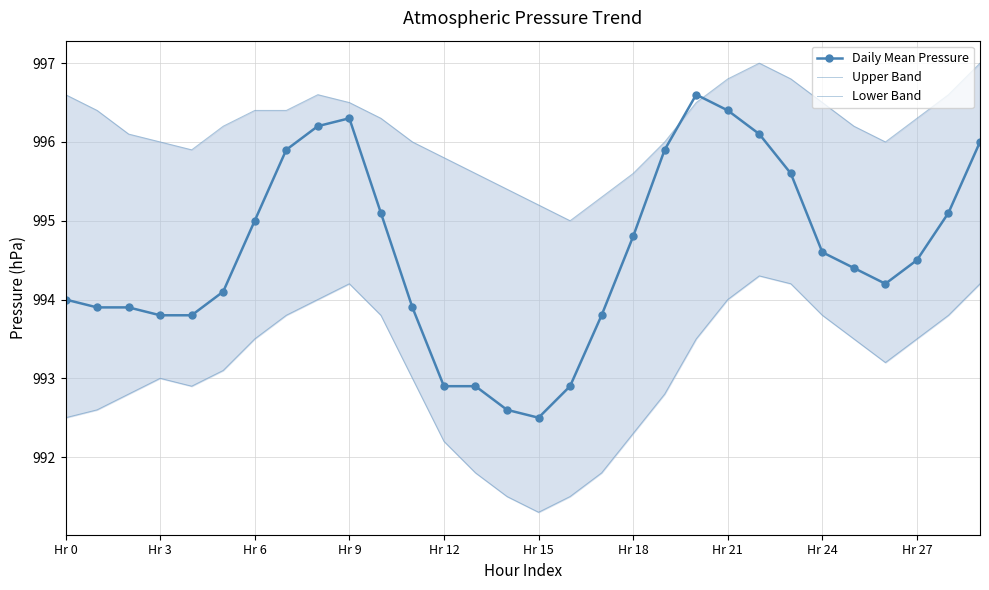

Is it true that Daily Mean Pressure equals 995.0 at Hr 6?

True